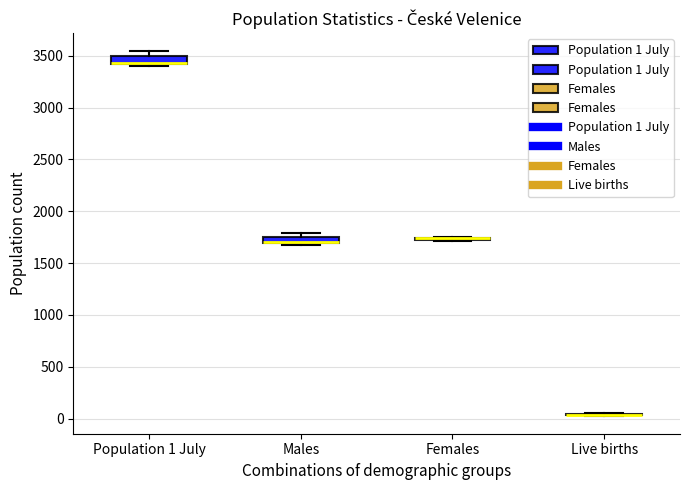

Where is the lower edge of the box for Population 1 July on the y-axis? The values are not printed on the chart, so give them approximately, as read against the axis.

3400